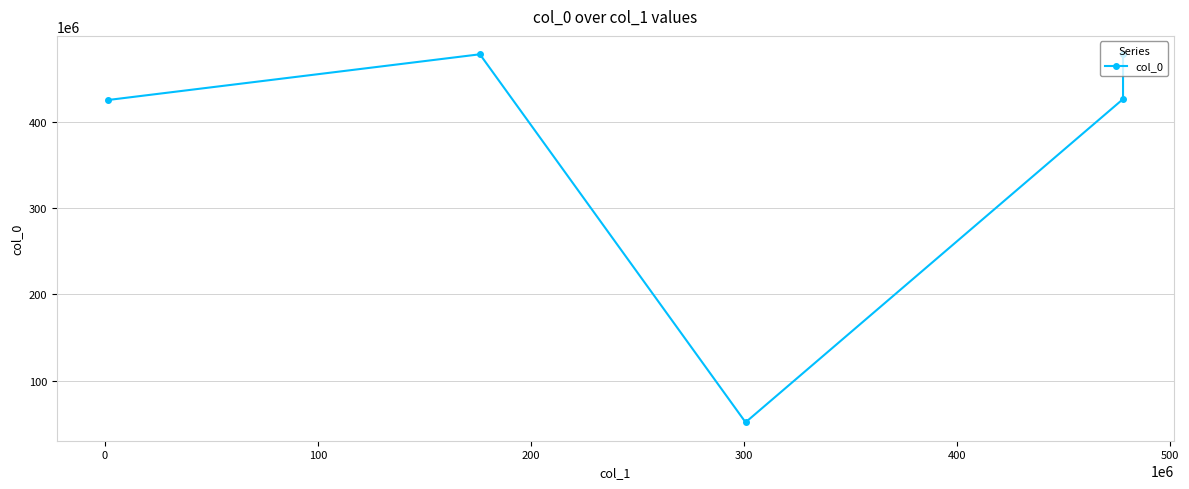

How many lines are shown in the chart?

1